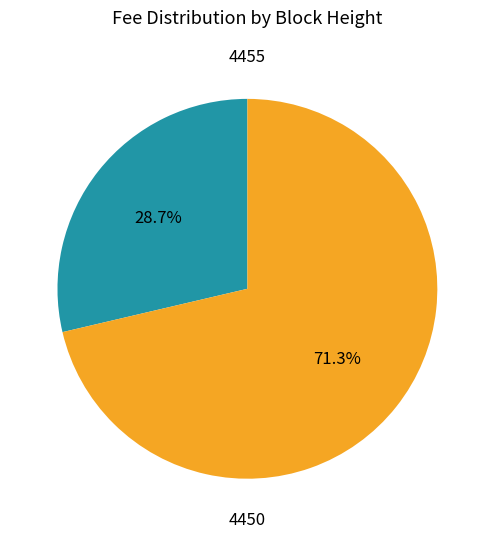

The 4455 slice represents 40% of the pie. True or false?

False